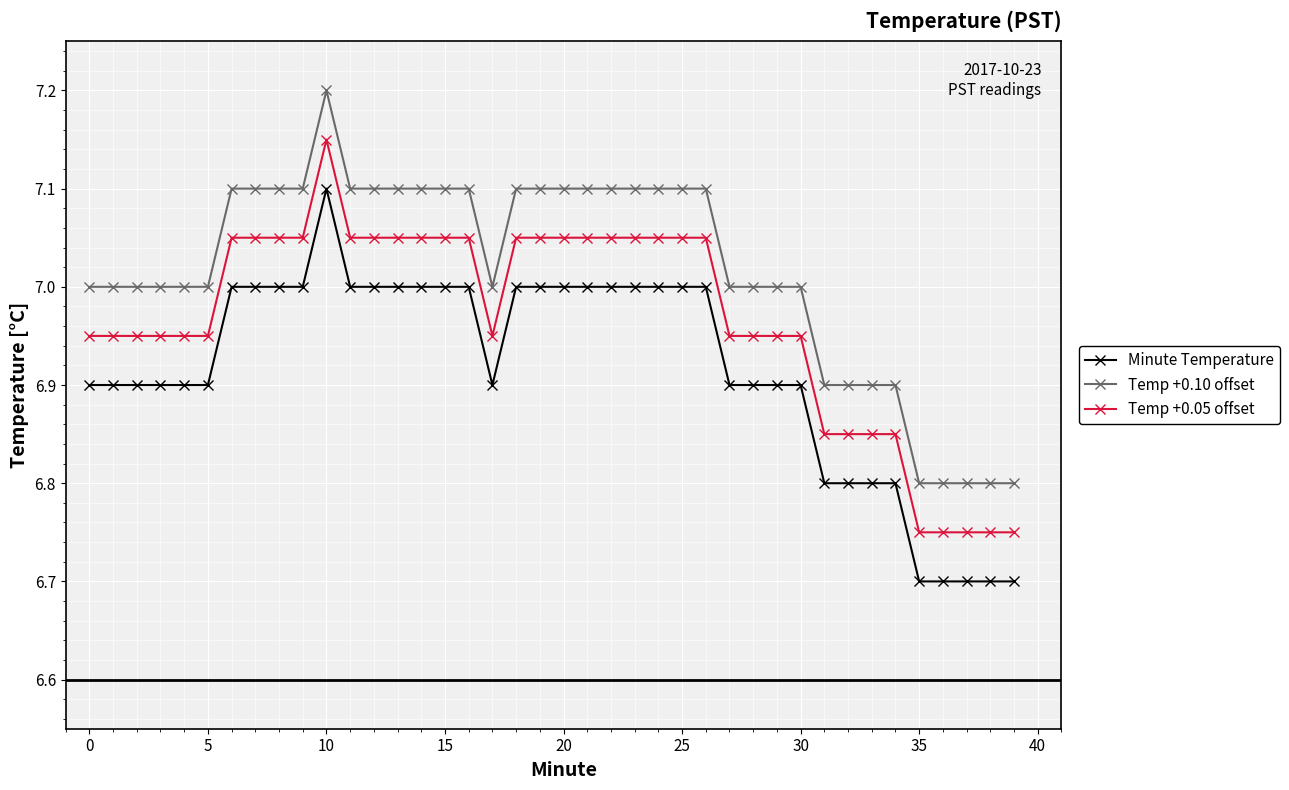

True or false: Minute Temperature and Temp +0.05 offset intersect in this chart.

False